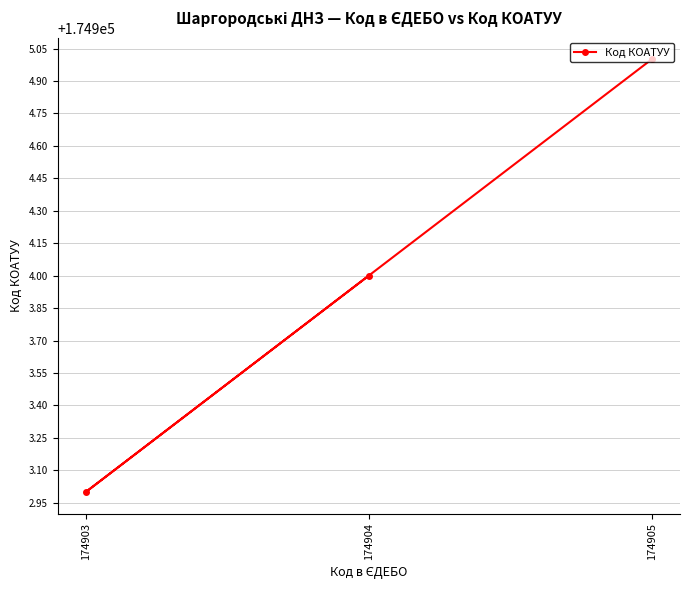

List the labels in order of value, largest first.

174905, 174904, 174903